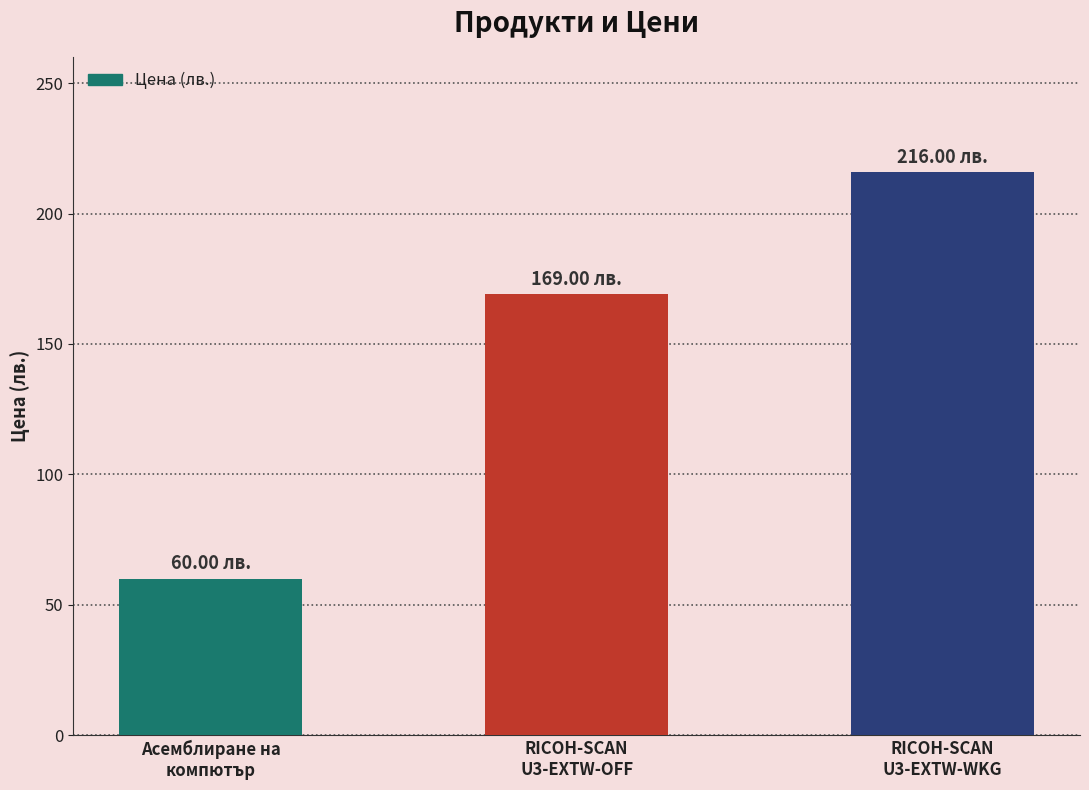

What is the label of the 3rd bar from the right?

Асемблиране на
компютър